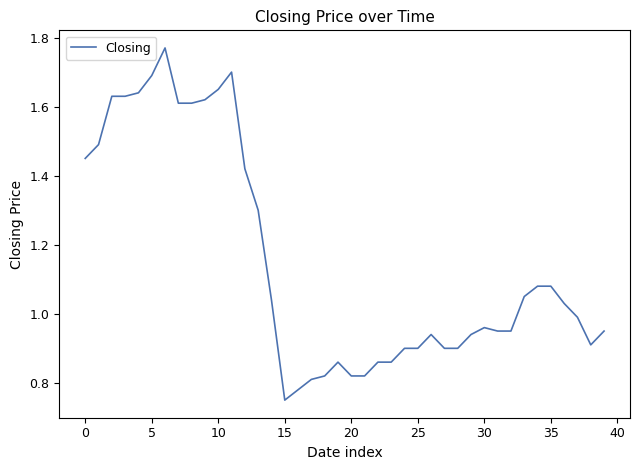

Which category has the lowest value across all series?

15